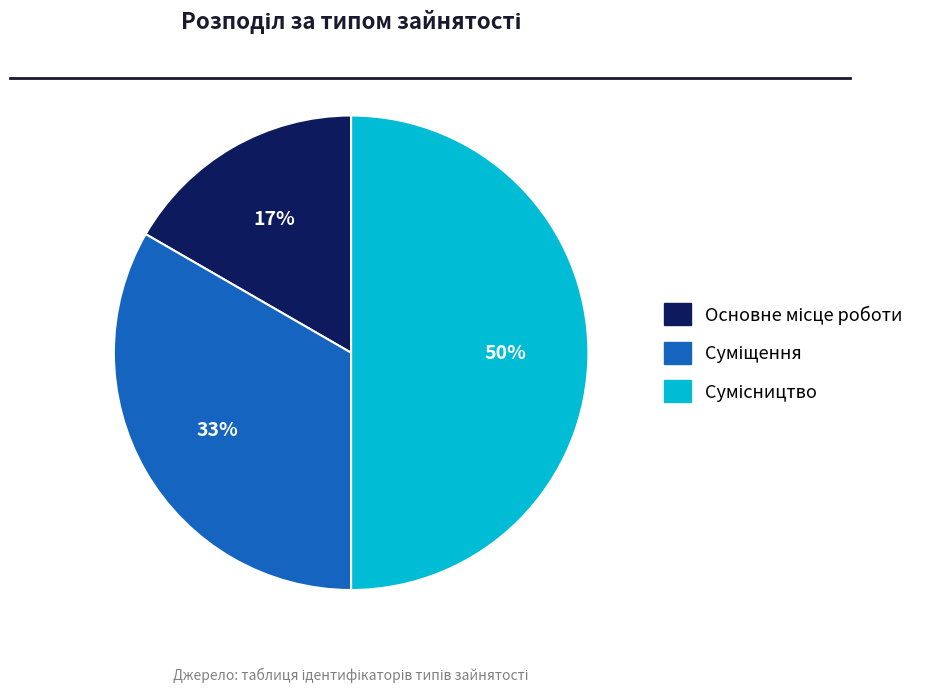

To the nearest percent, what is the difference between the largest and smallest slice percentages?

33%